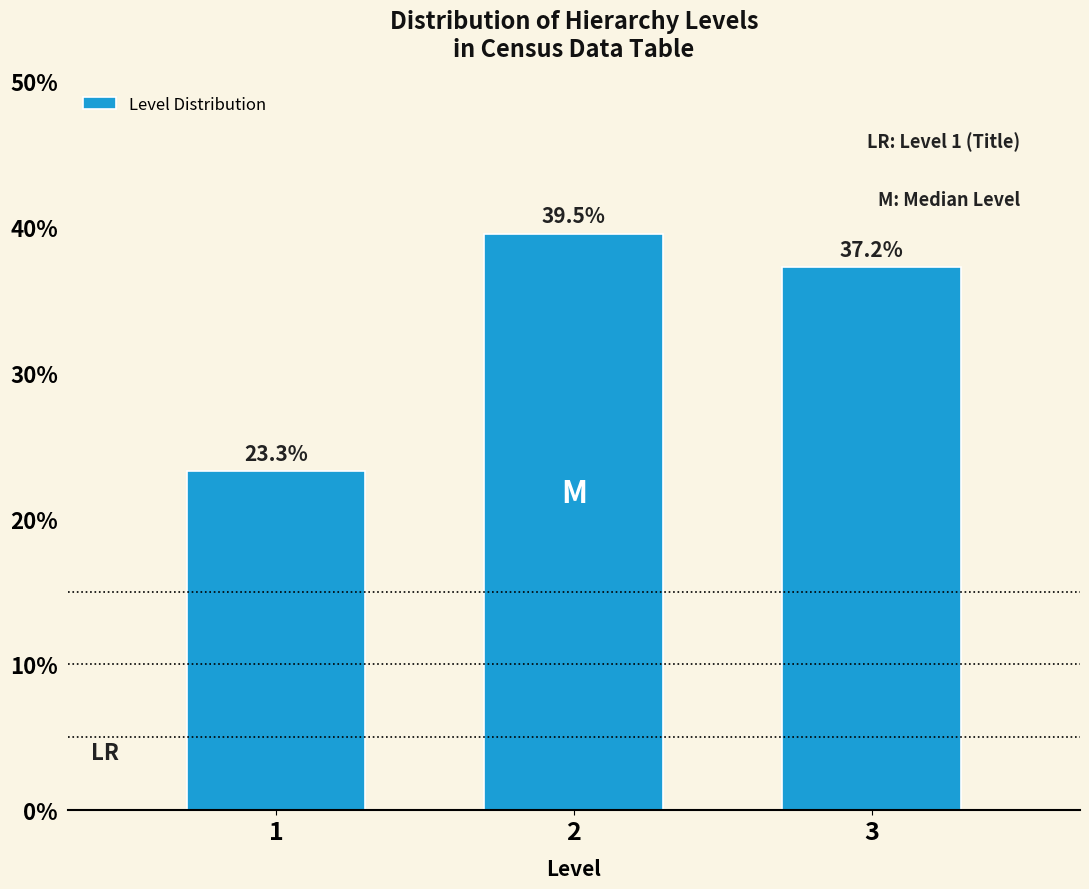

Reading right to left, transcribe all the data shown in this chart.

3=37.2	2=39.5	1=23.3